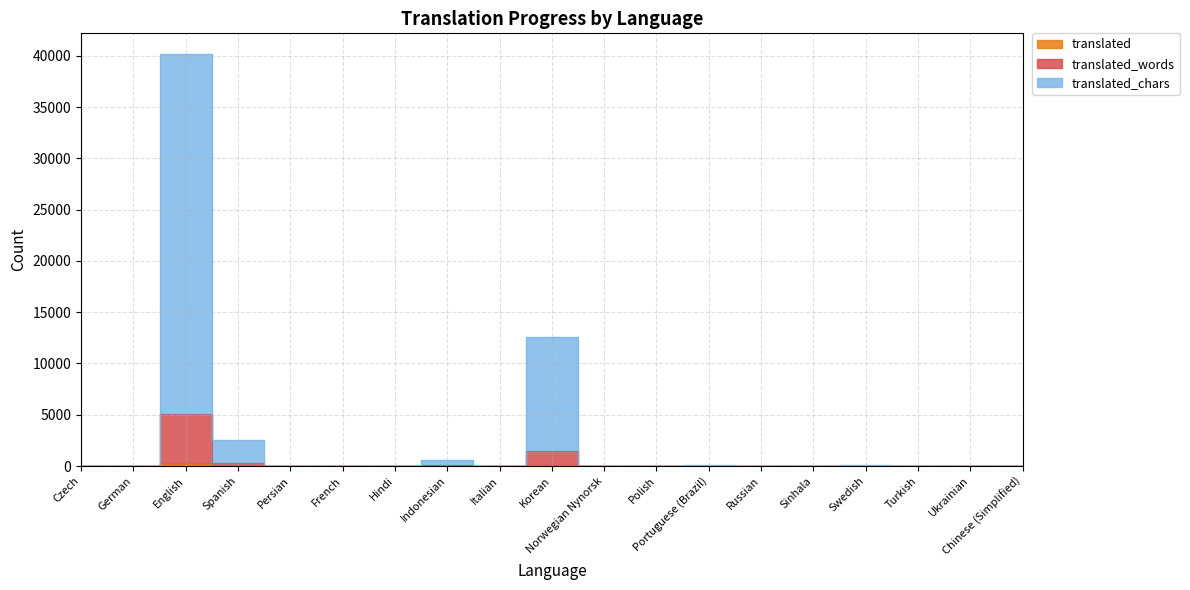

How many series are shown in this chart?

3